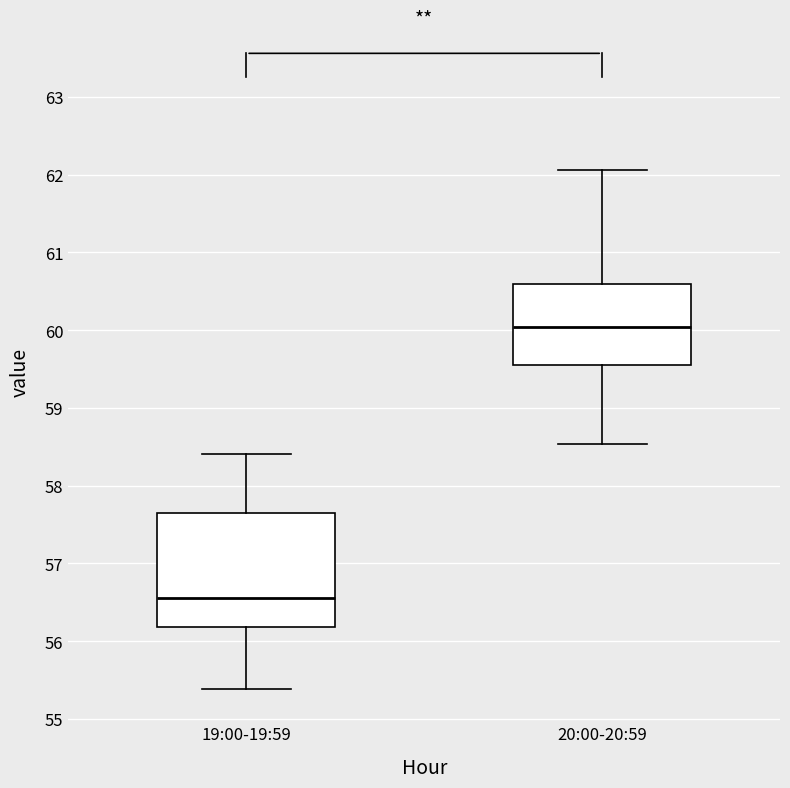

Comparing the boxes themselves (not the whiskers), which one is the tallest?

19:00-19:59